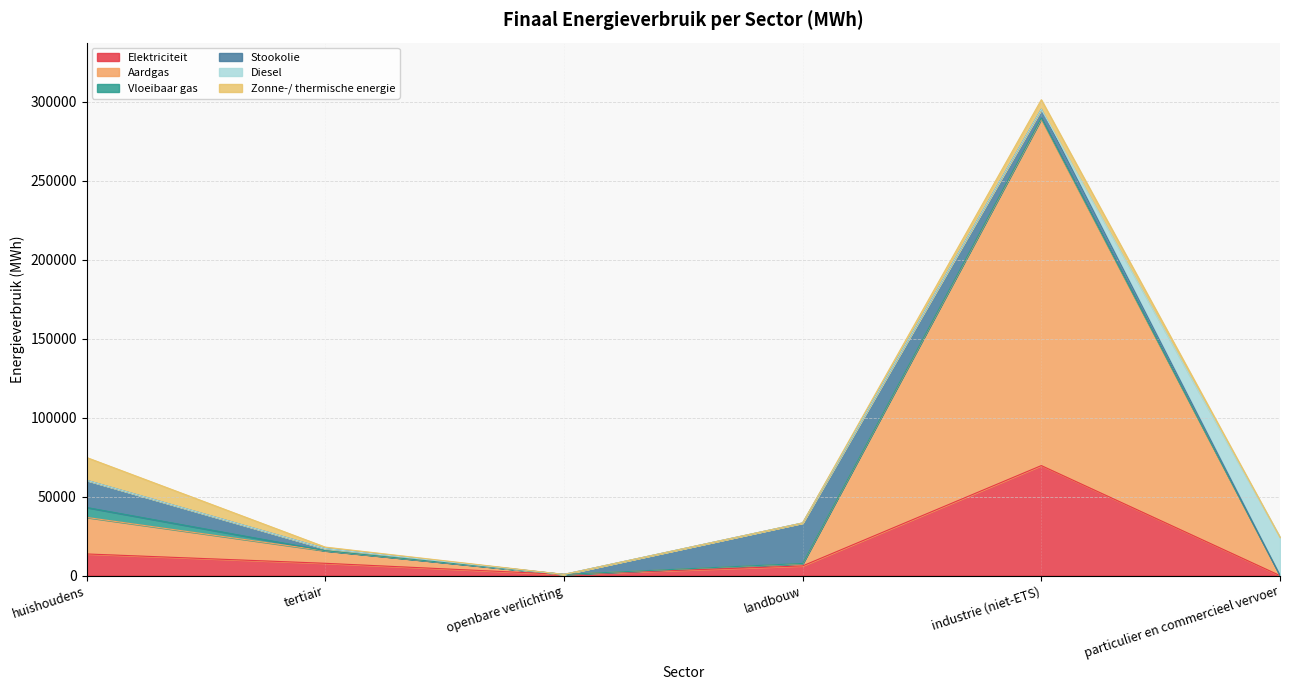

At which category is the sum across all series the highest?

industrie (niet-ETS)